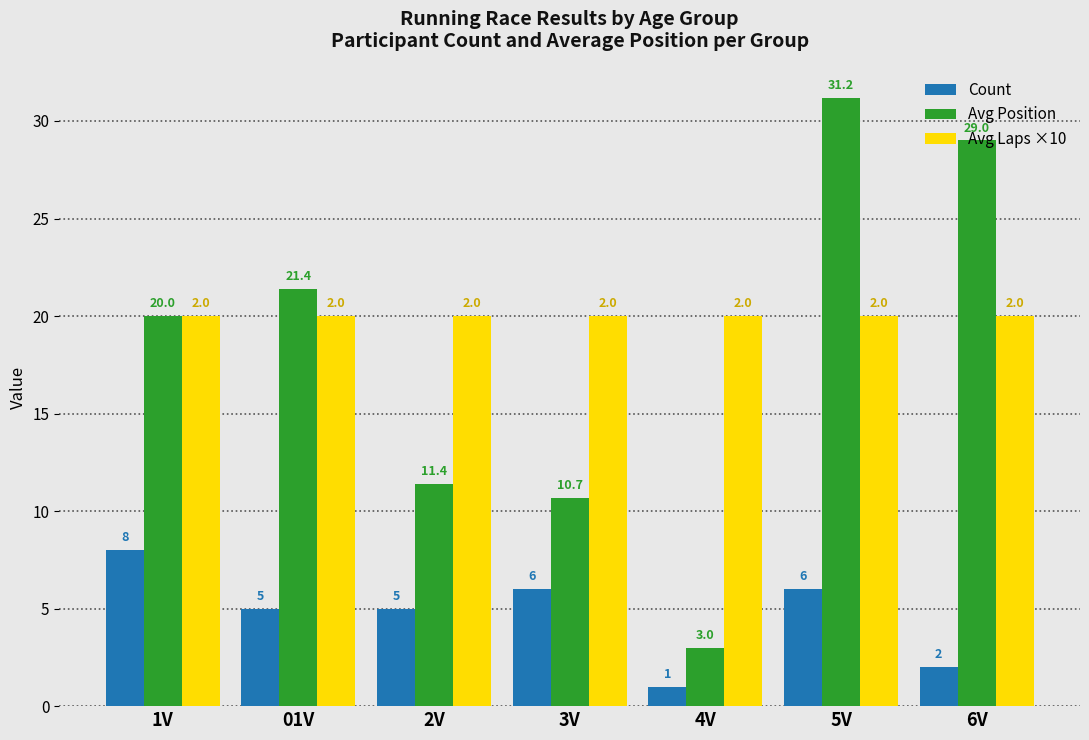

At which category is the sum across all series the highest?

5V